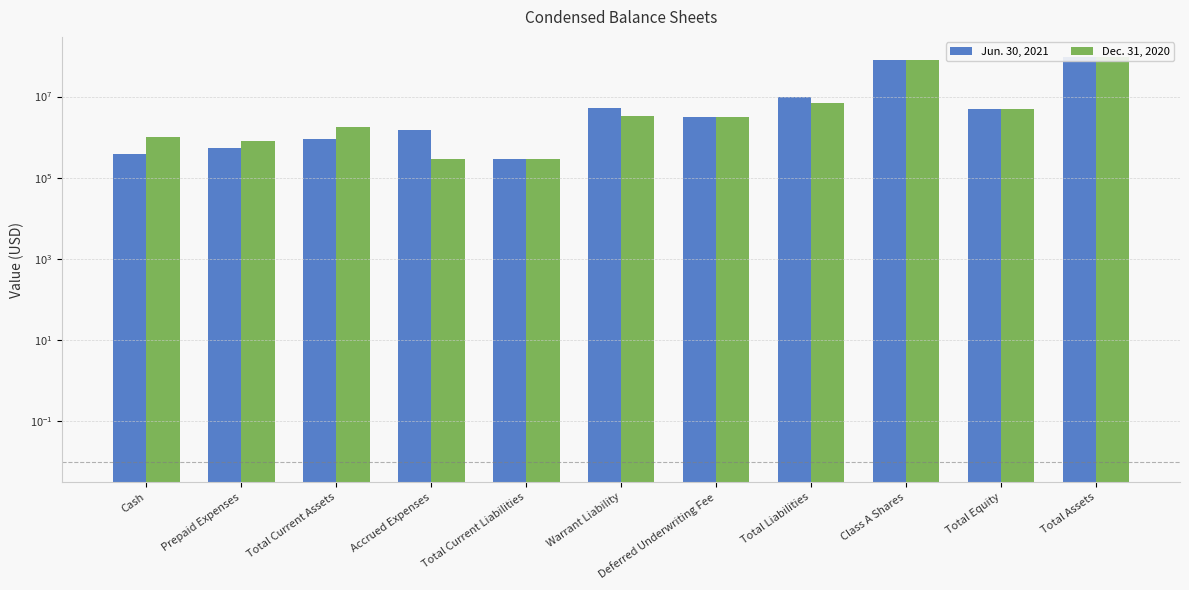

Between Warrant Liability and Class A Shares, which is larger?

Class A Shares